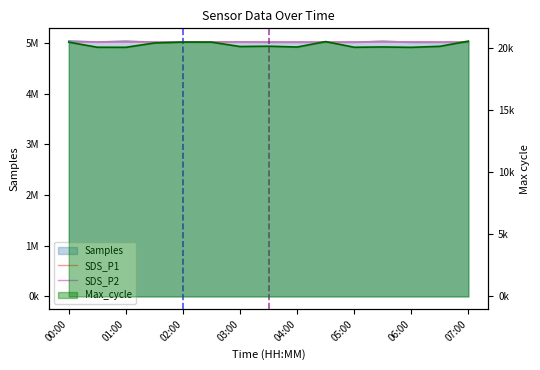

Rank the series at 01:00 from lowest to highest value.

SDS_P2, SDS_P1